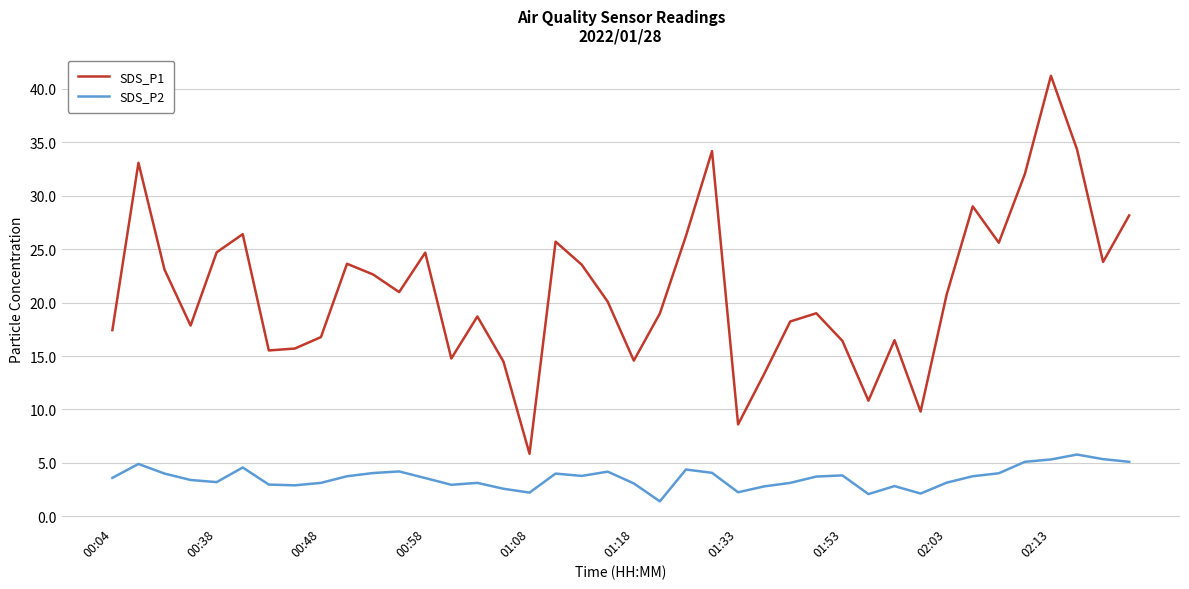

List the series in order of their peak value, lowest first.

SDS_P2, SDS_P1